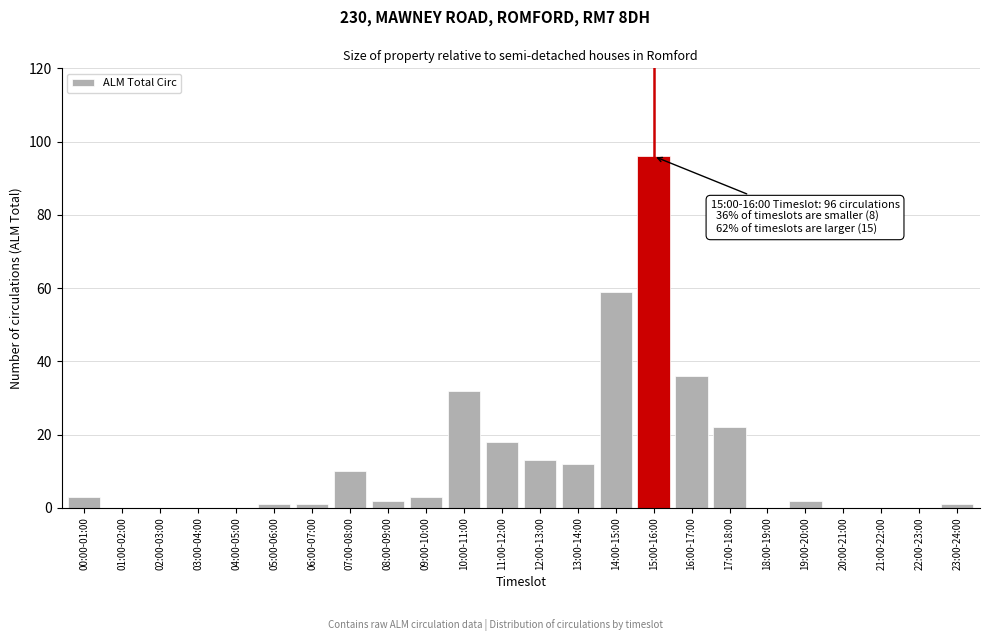

Reading right to left, extract all data points from this chart.

23:00-24:00=1	22:00-23:00=0	21:00-22:00=0	20:00-21:00=0	19:00-20:00=2	18:00-19:00=0	17:00-18:00=22	16:00-17:00=36	15:00-16:00=96	14:00-15:00=59	13:00-14:00=12	12:00-13:00=13	11:00-12:00=18	10:00-11:00=32	09:00-10:00=3	08:00-09:00=2	07:00-08:00=10	06:00-07:00=1	05:00-06:00=1	04:00-05:00=0	03:00-04:00=0	02:00-03:00=0	01:00-02:00=0	00:00-01:00=3